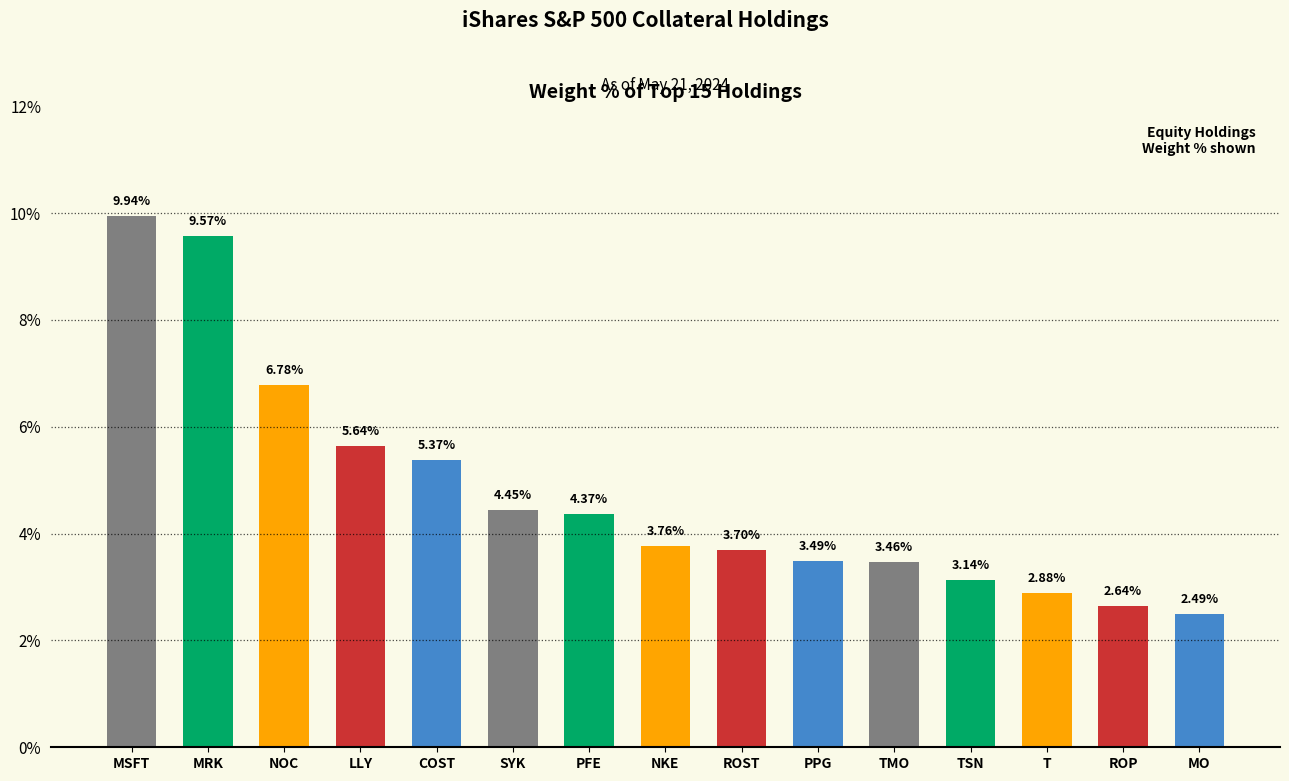

What is the greatest value displayed?

9.9